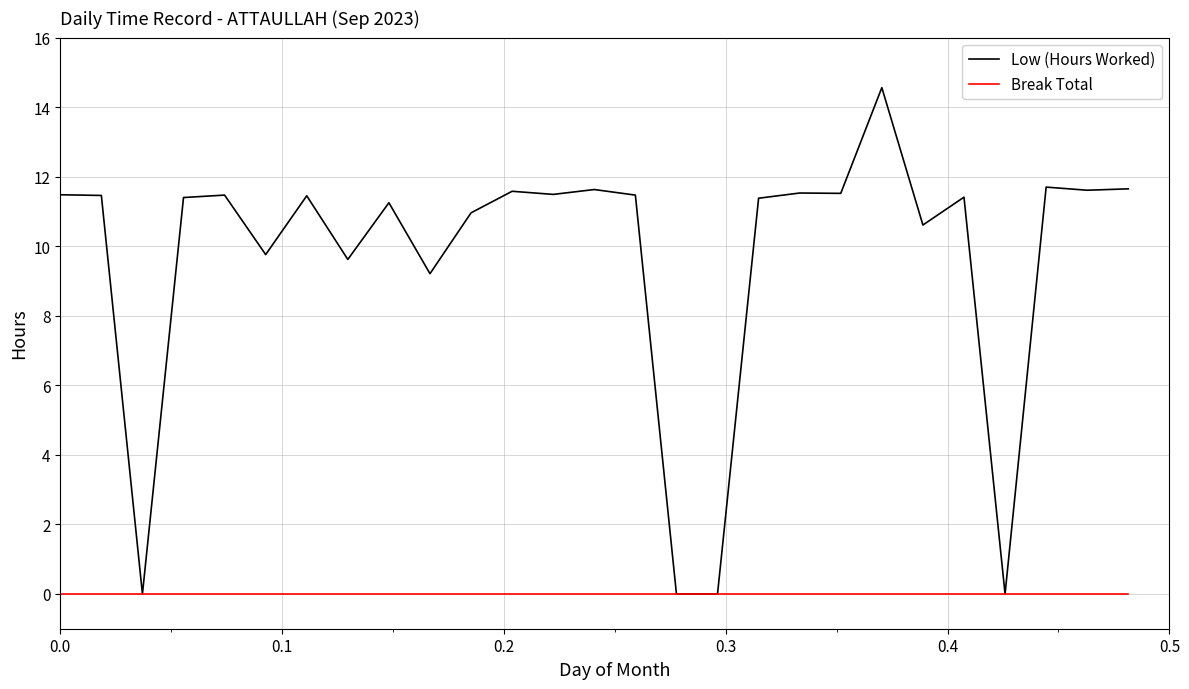

Which series has the largest total across all categories?

Low (Hours Worked)